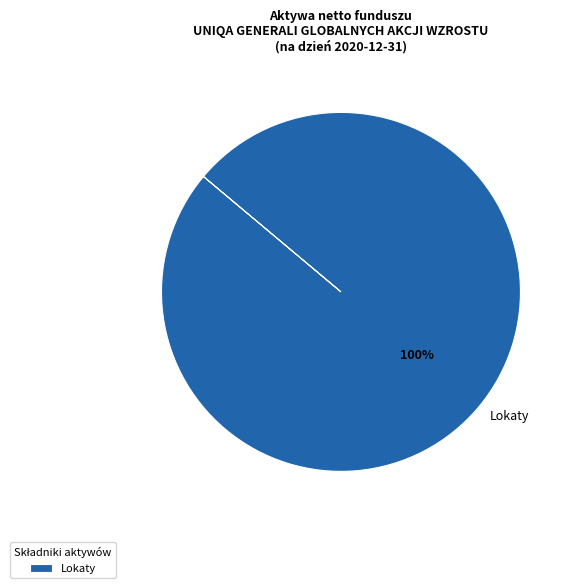

To the nearest percent, what percentage of the pie is Lokaty?

100%